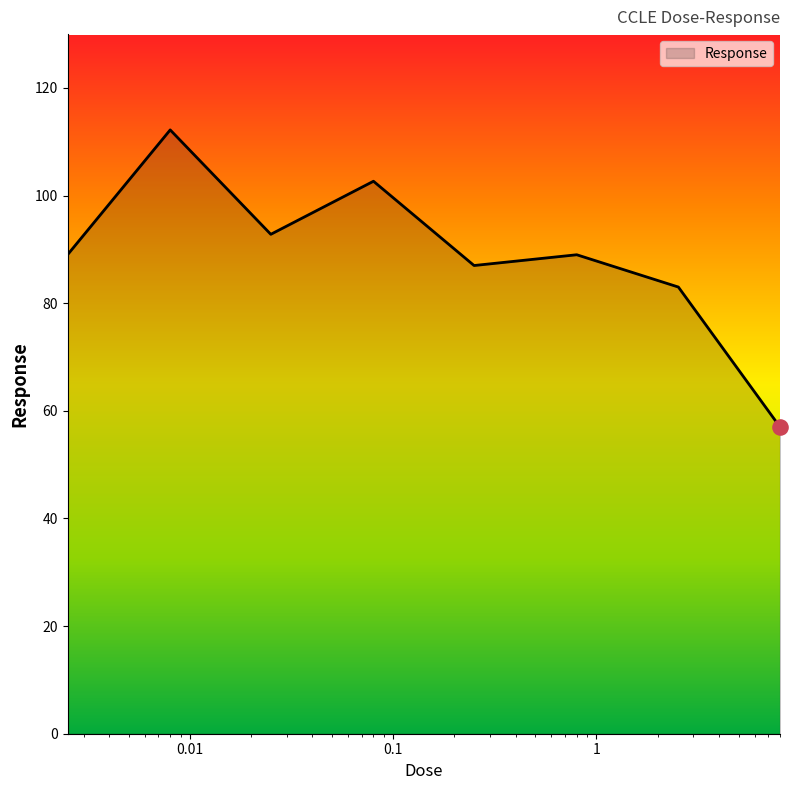

What is the greatest value displayed?

112.2